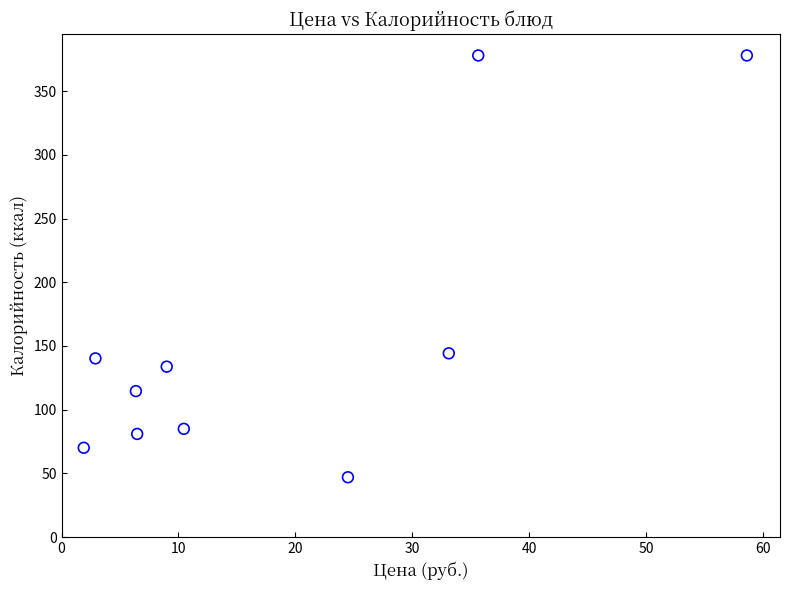

What is the range of Y values (max minus min)?

331.0